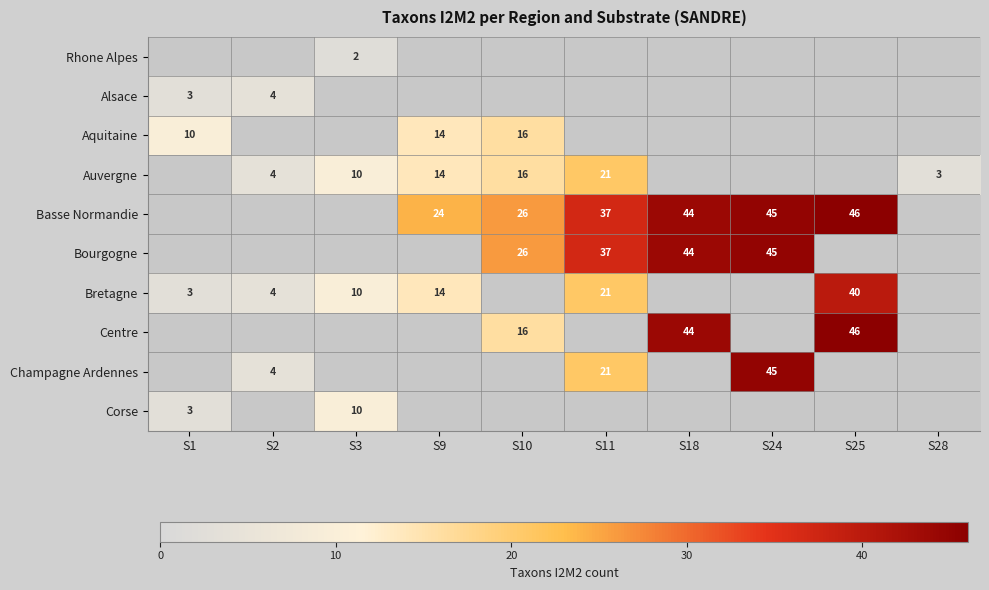

At which category does the chart reach its peak across all series?

S25